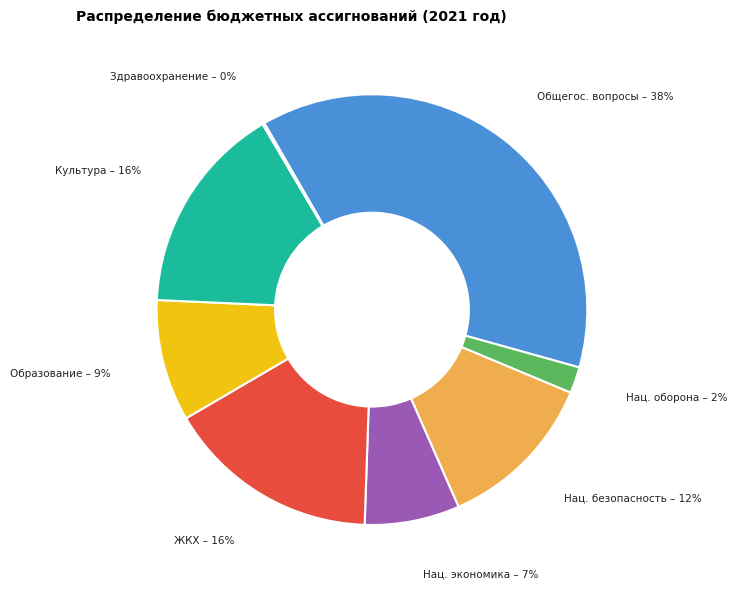

Which has a higher value, Нац. безопасность or Образование?

Нац. безопасность